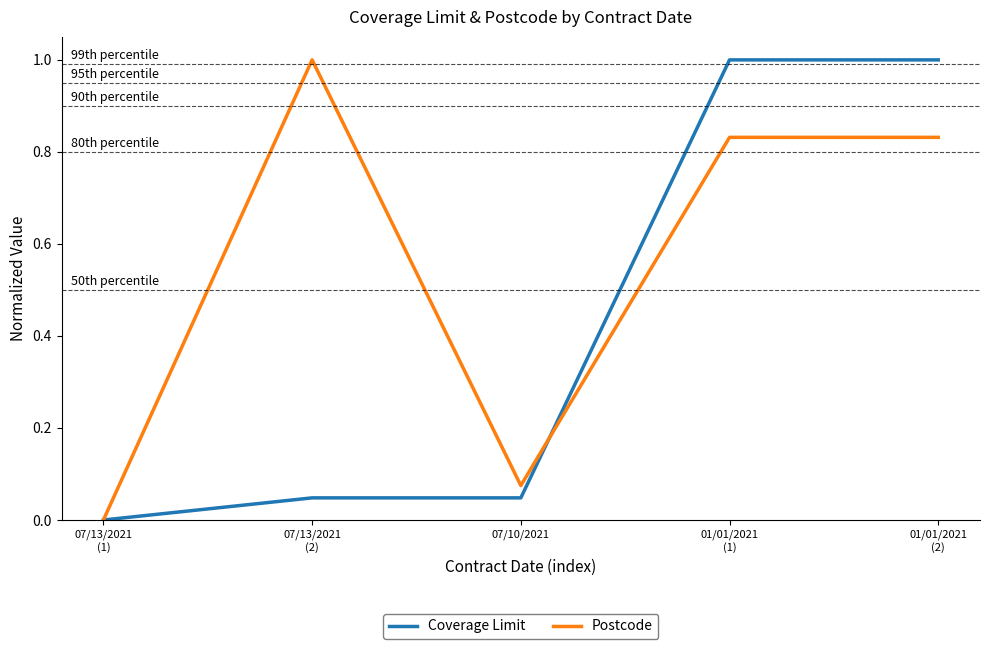

What are all the series names shown in the legend?

Coverage Limit, Postcode